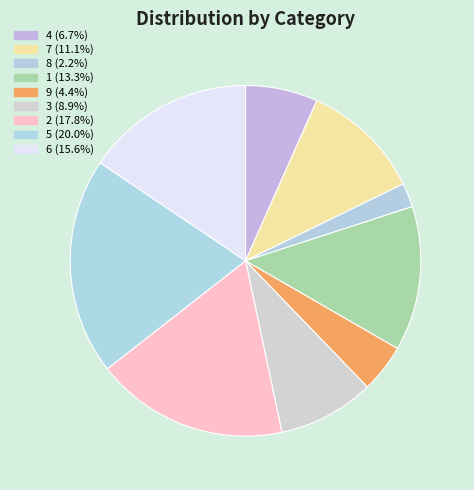

Is 8 the majority of the pie?

No